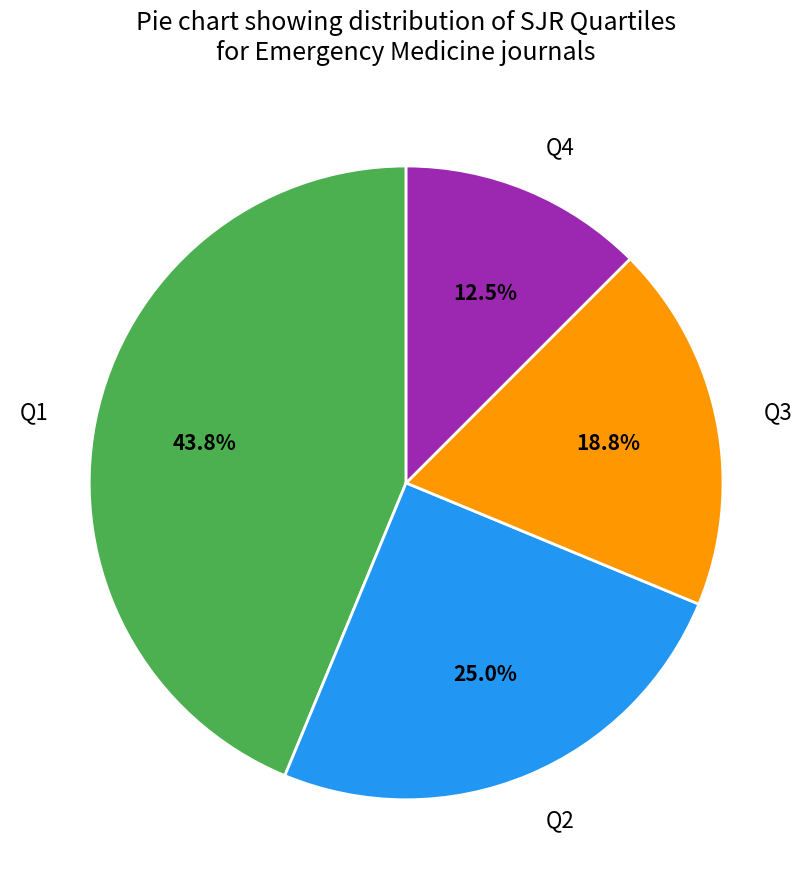

Which has a higher value, Q4 or Q1?

Q1